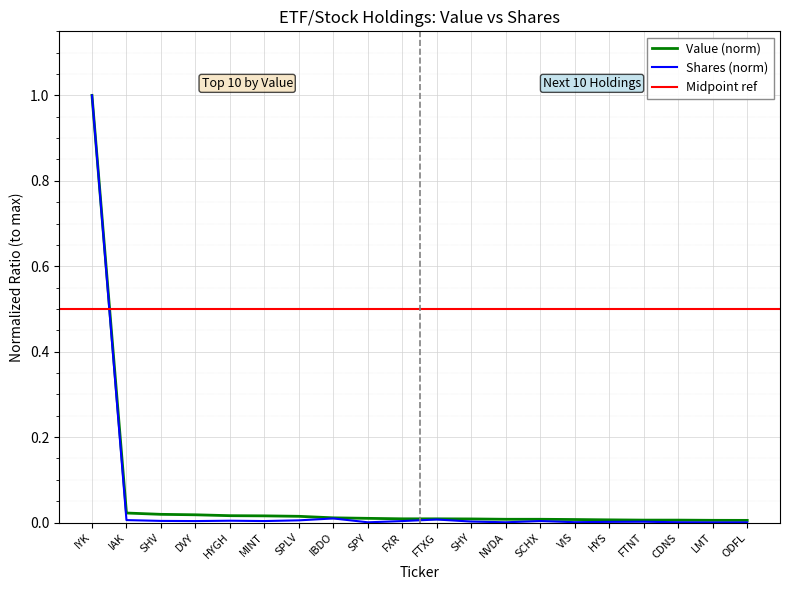

True or false: Value and Shares or principal amount cross at least once.

False